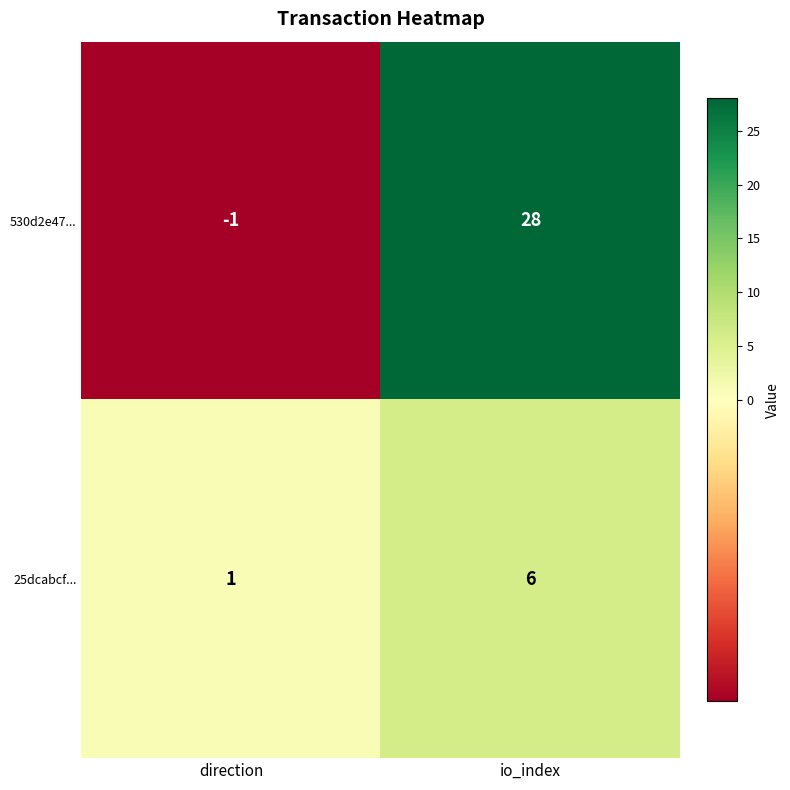

Reading left to right, transcribe all the data shown in this chart.

530d2e47...: -1	28
25dcabcf...: 1	6